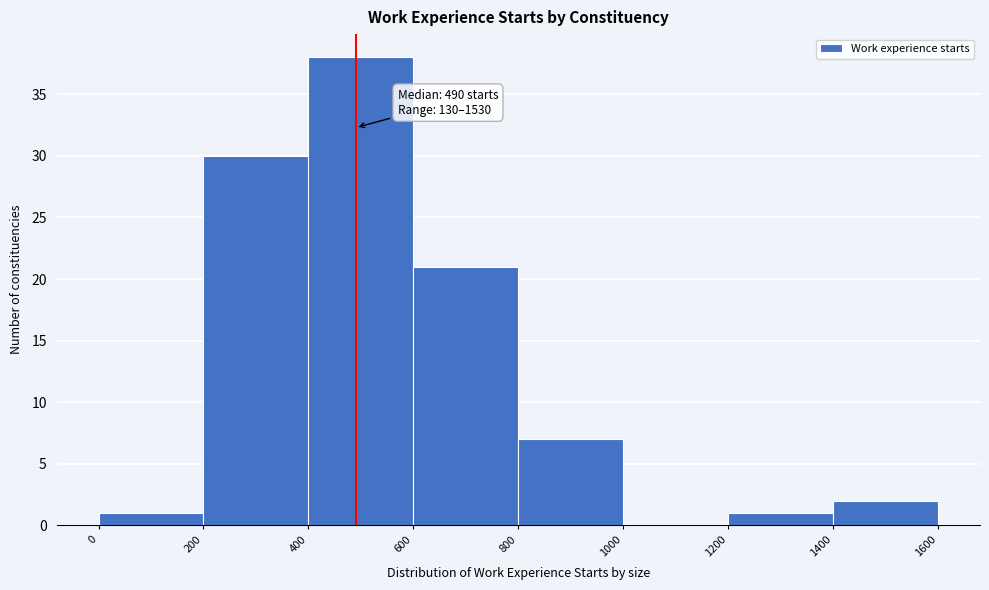

Which range on the x-axis has the tallest bar?

400 to 600